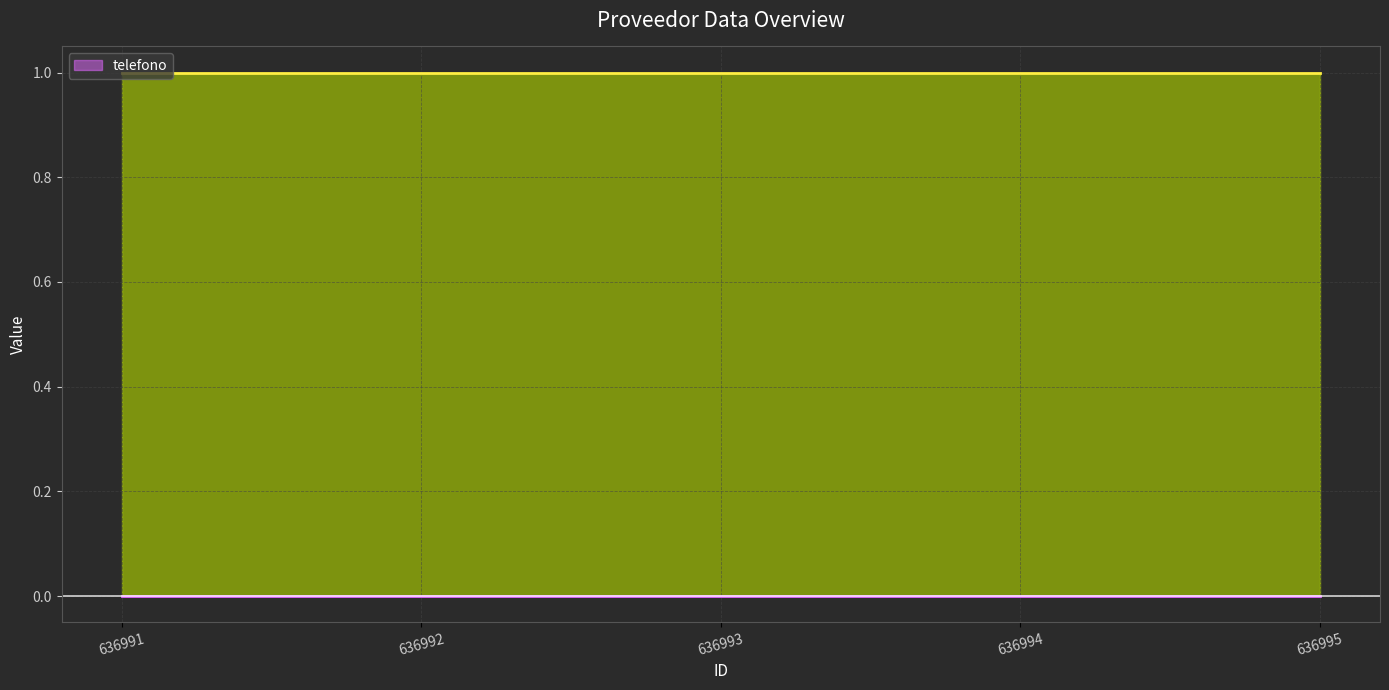

Which series has the largest range (max minus min)?

telefono